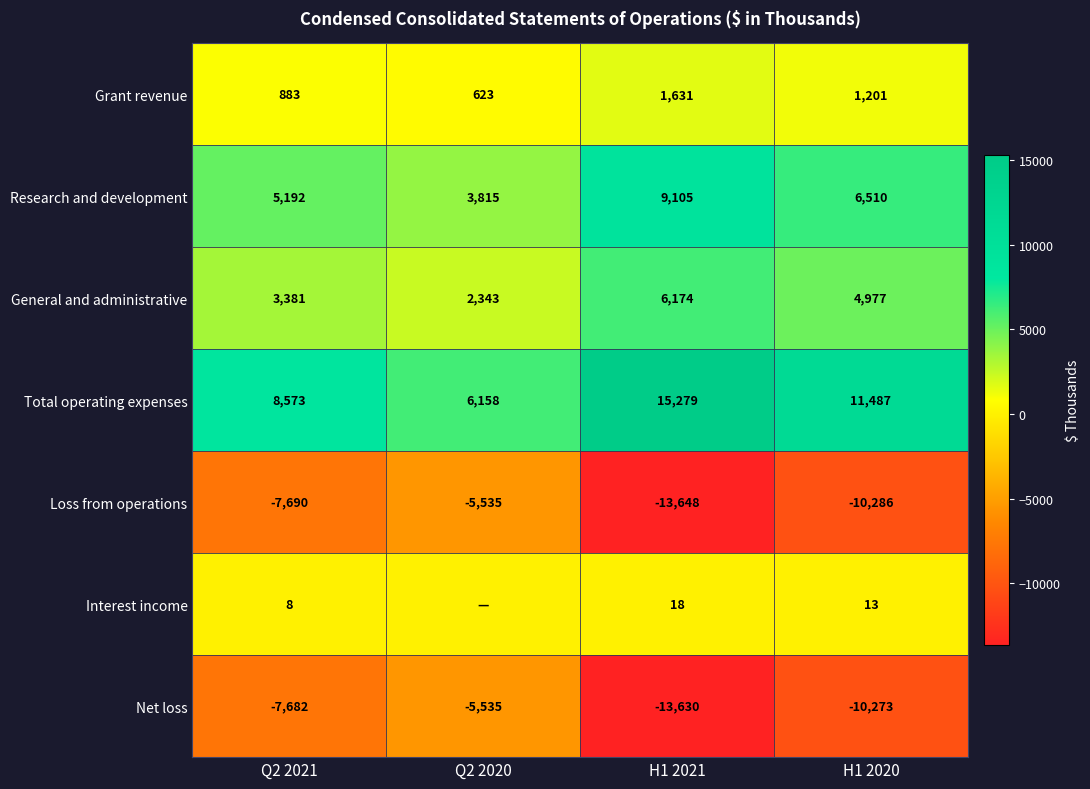

What is the difference between the highest and lowest values at Q2 2021?

16263